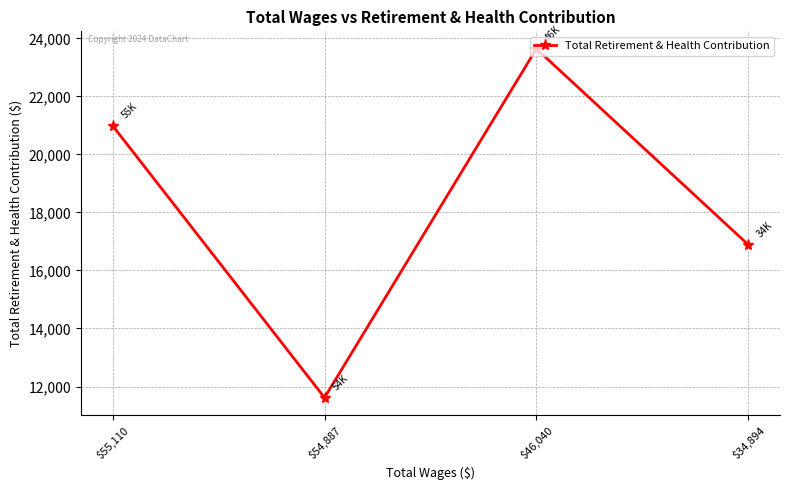

What is the change in value from $46,040 to $34,894?

-6751